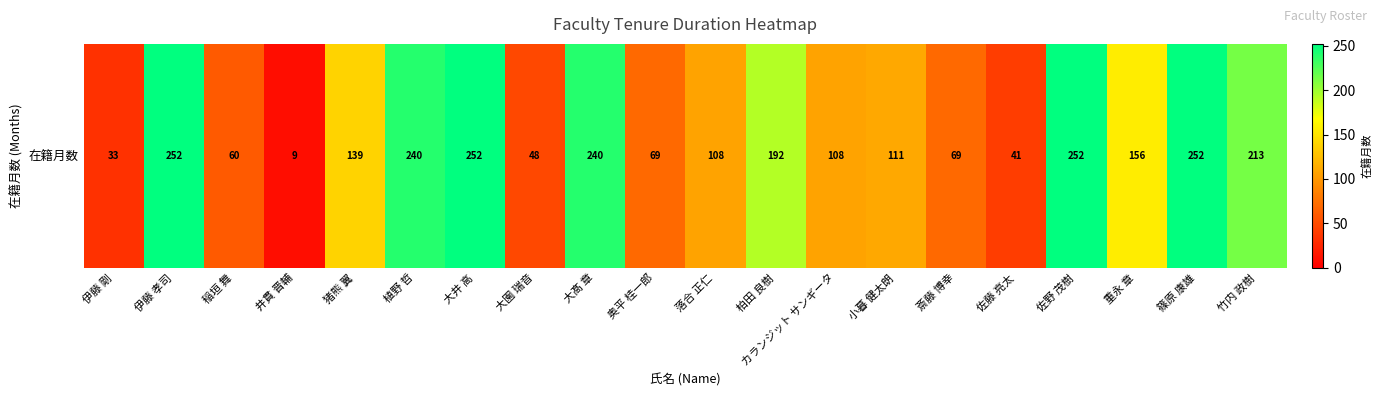

What is the minimum value shown in the chart?

9